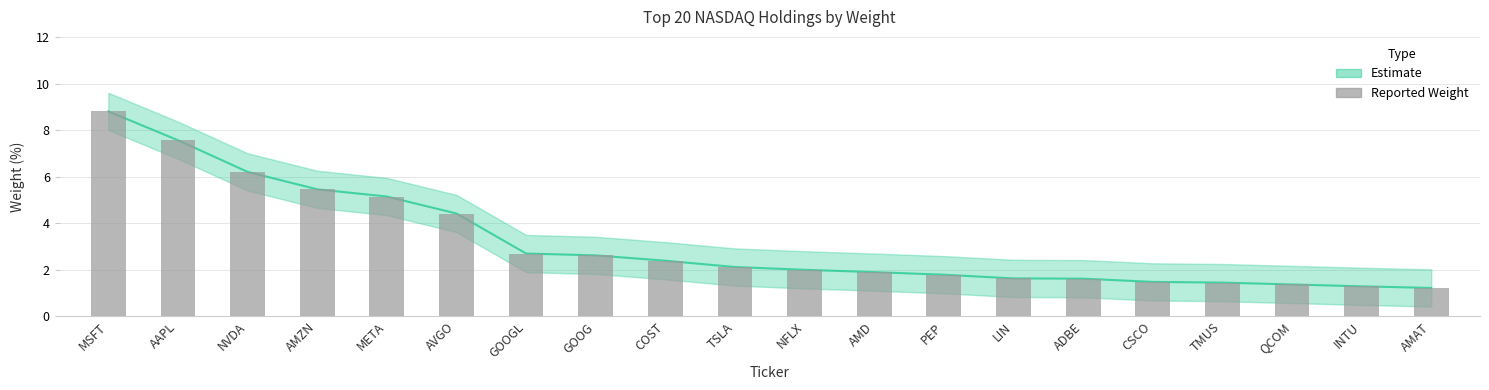

What is the label of the 13th bar from the right?

GOOG